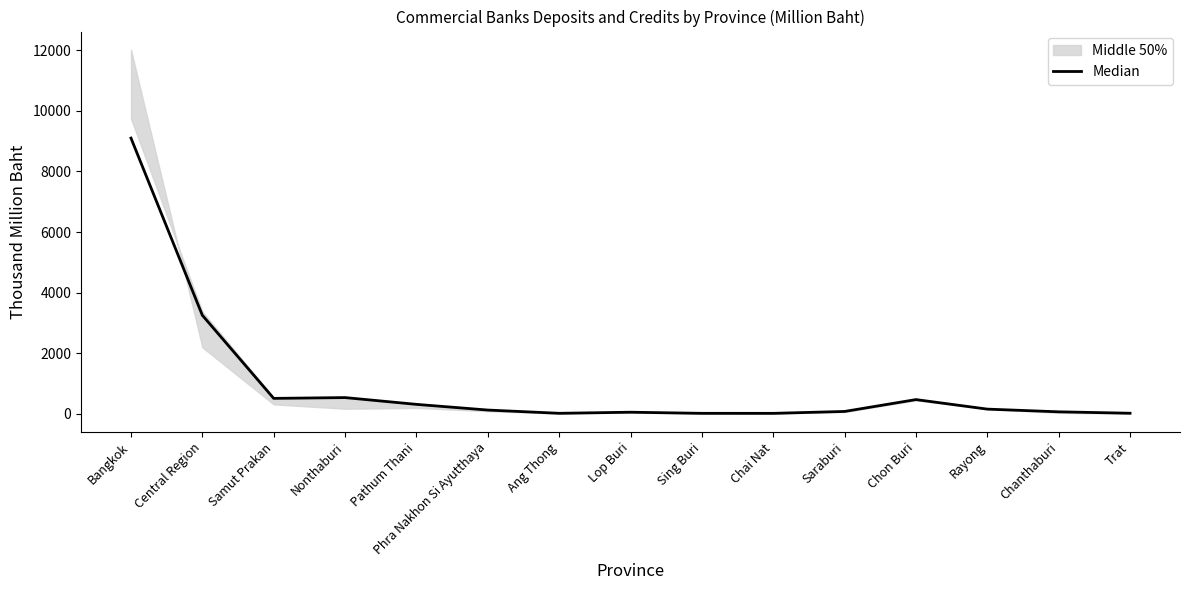

What is the change in value from Lop Buri to Trat?

-33.5